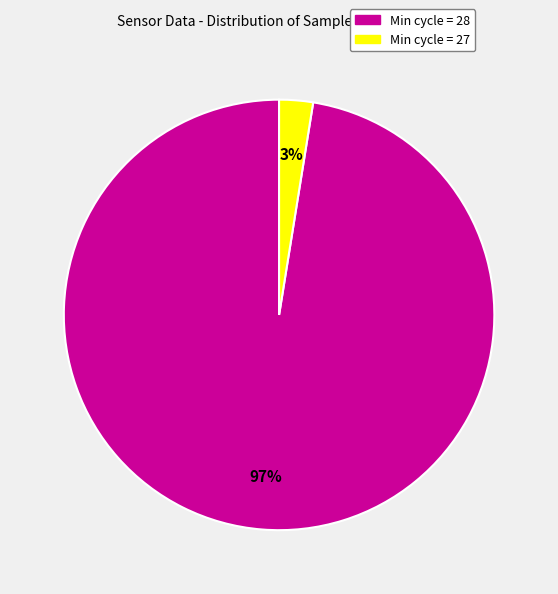

Which category has the biggest portion of the pie?

Min cycle = 28